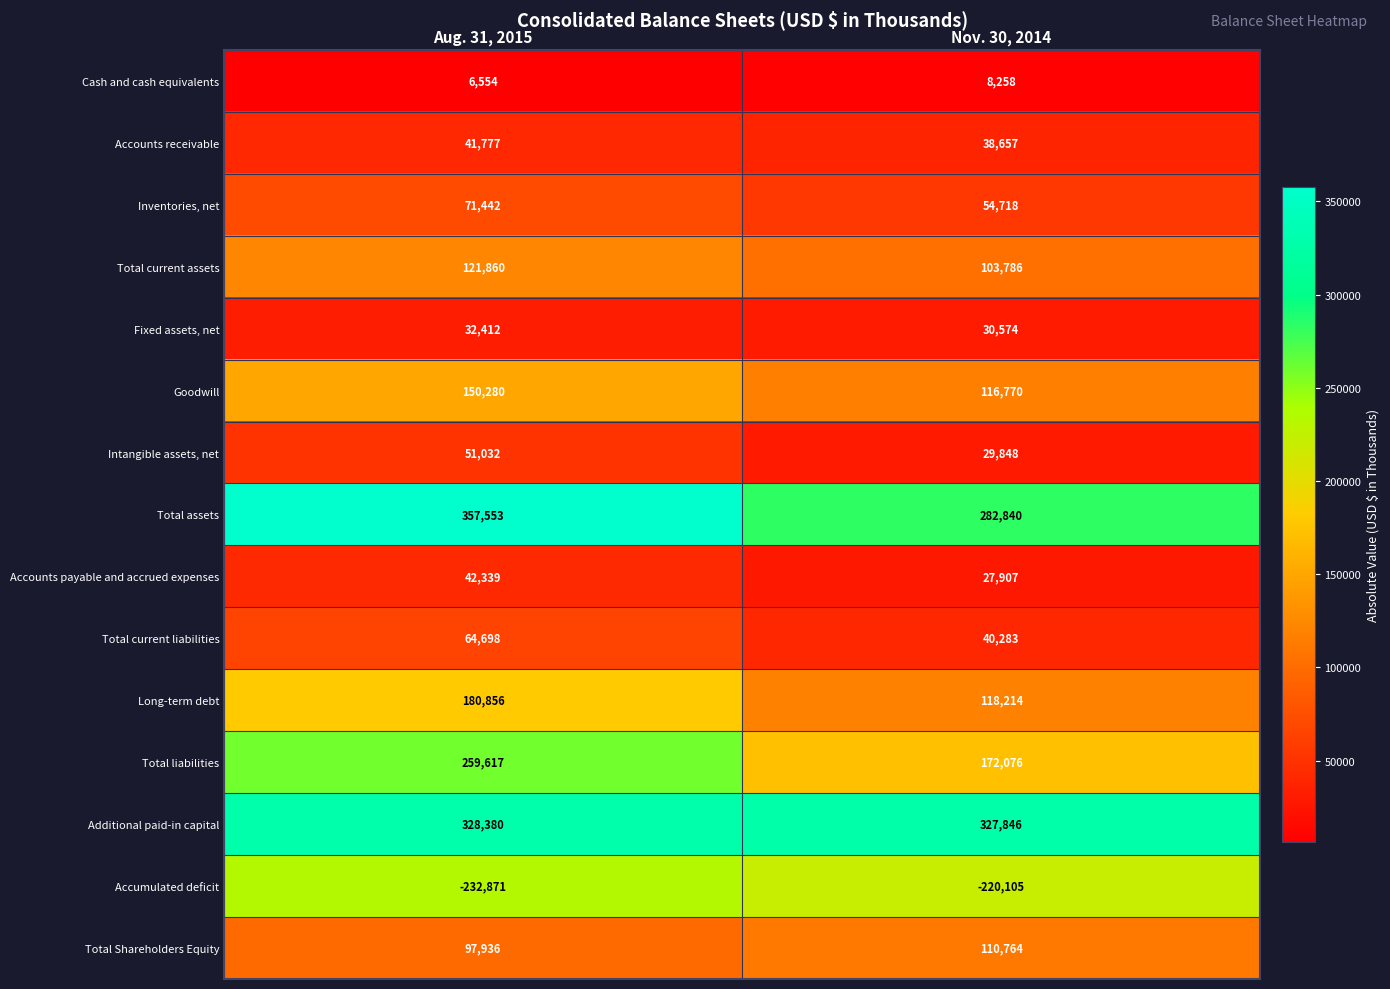

What is the sum of all Accounts receivable values?

80434